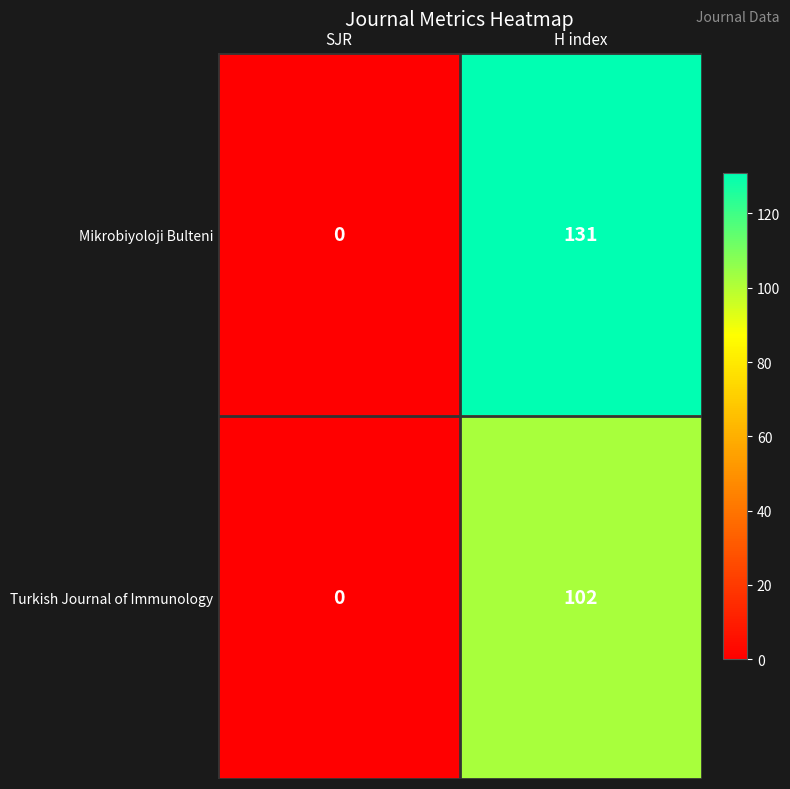

Which series has the largest range (max minus min)?

Mikrobiyoloji Bulteni